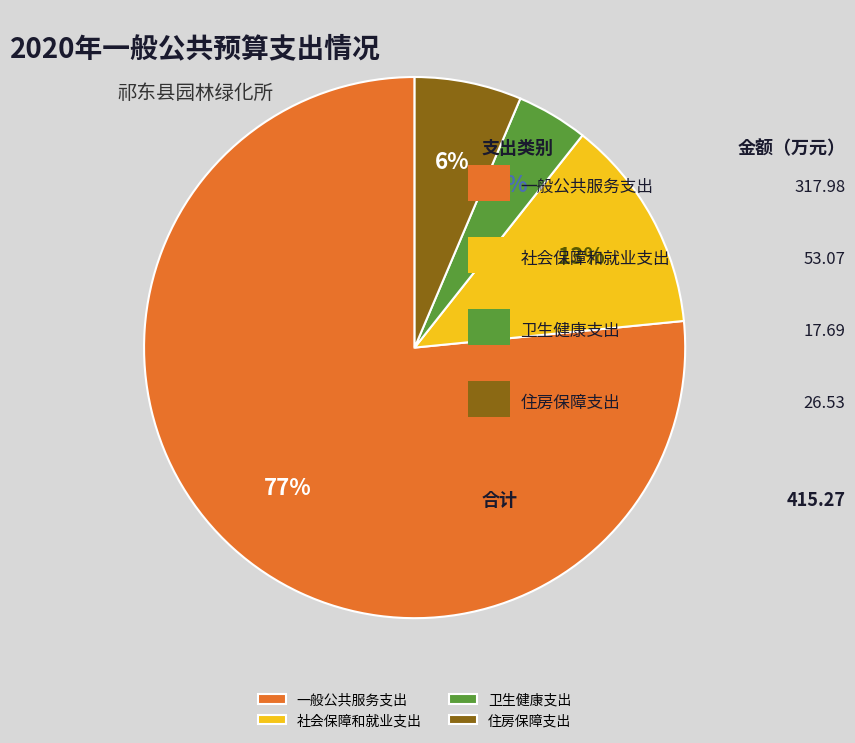

Does 住房保障支出 represent more than half of the total?

No